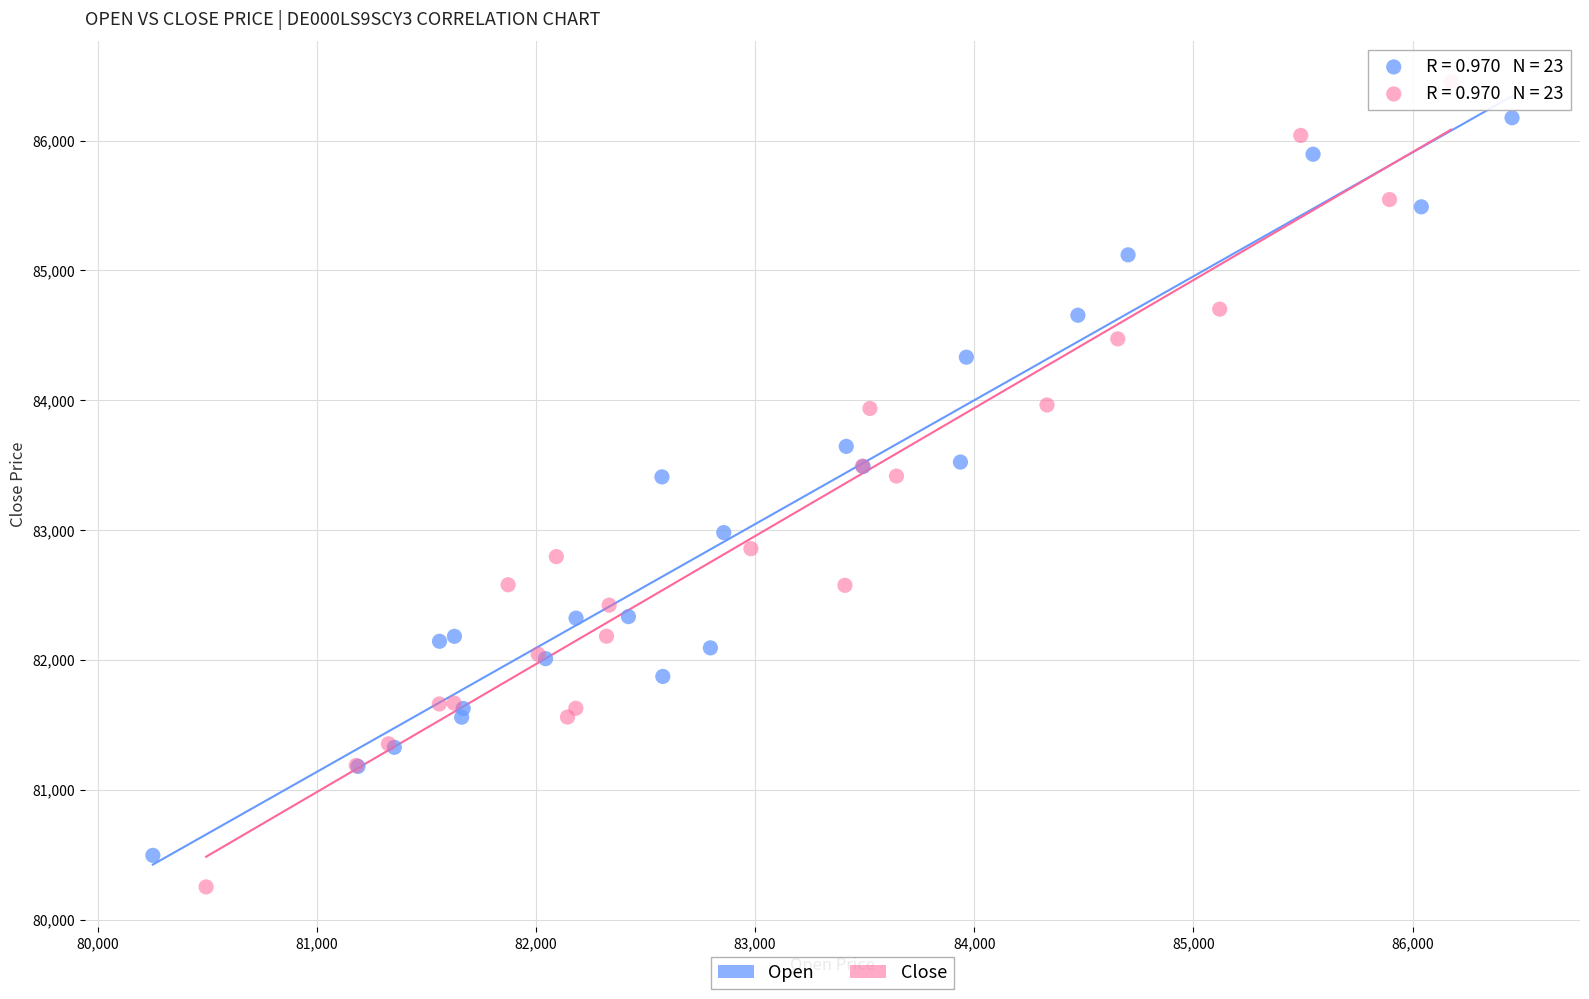

Which series reaches the maximum Y coordinate?

Close